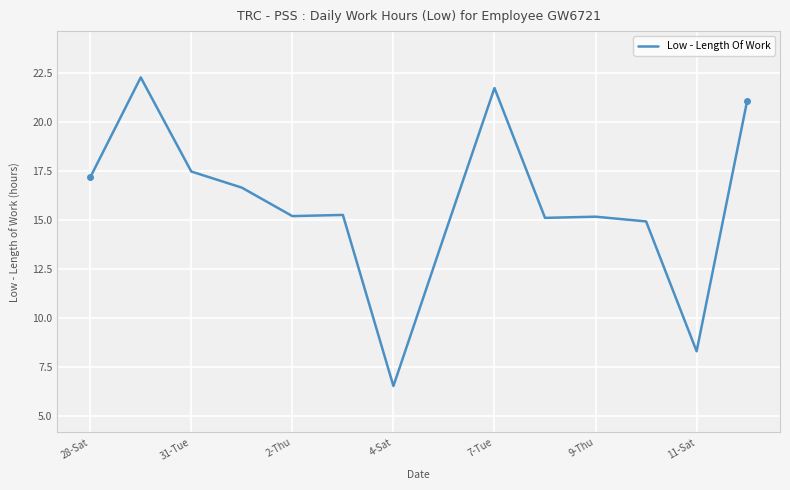

What is the maximum value shown in the chart?

22.3